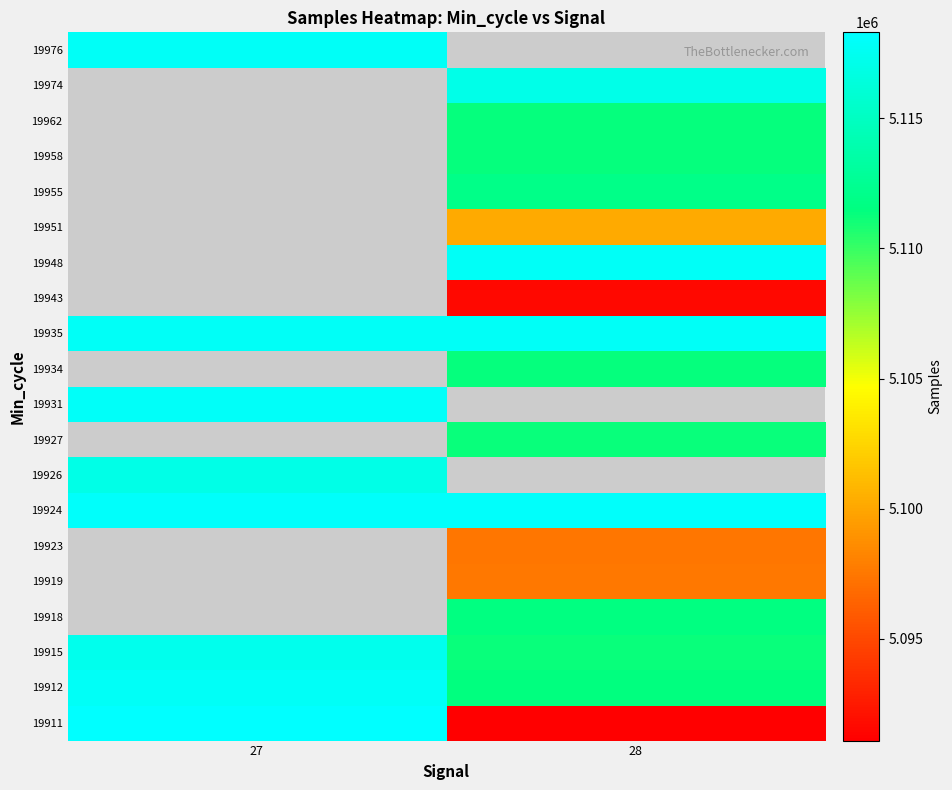

Count the number of categories in the chart.

2